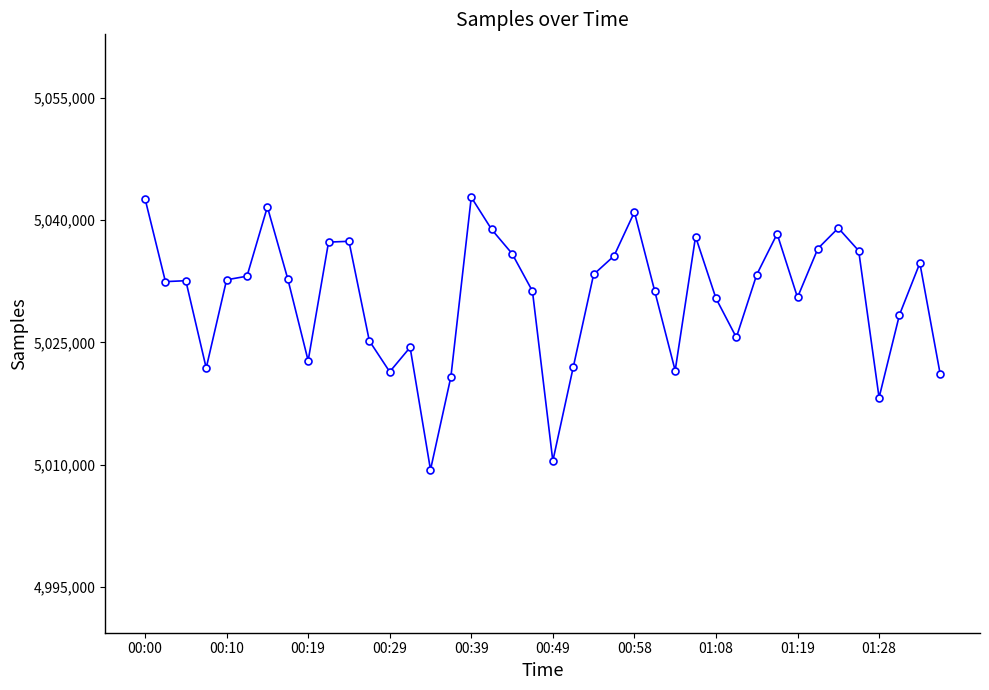

What is the difference between the second highest and minimum values?

33279